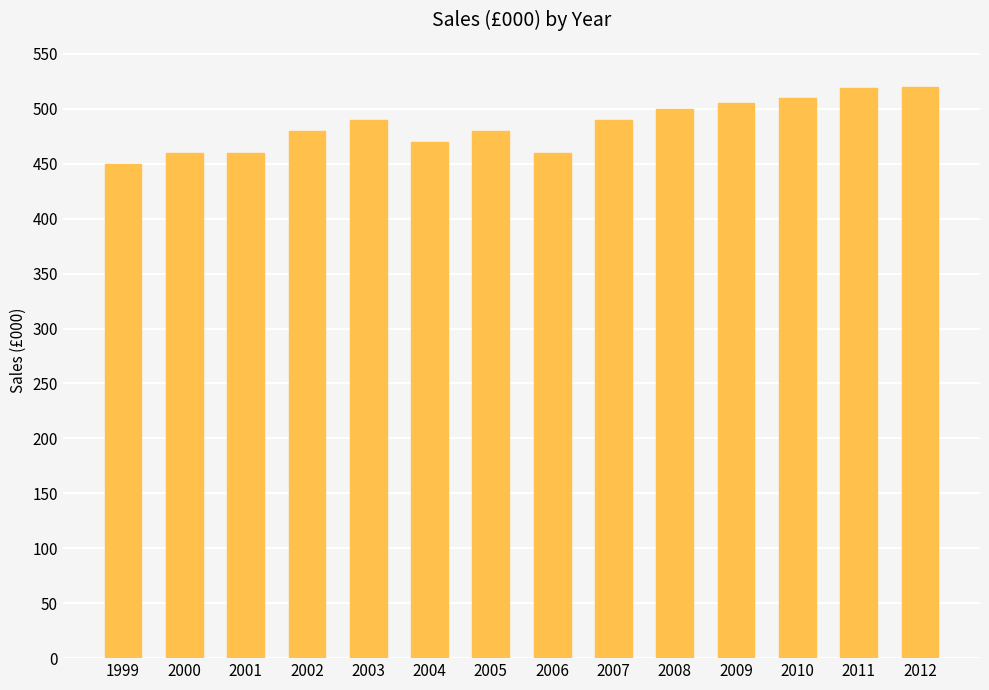

What is the value of the 11th bar from the left?

505